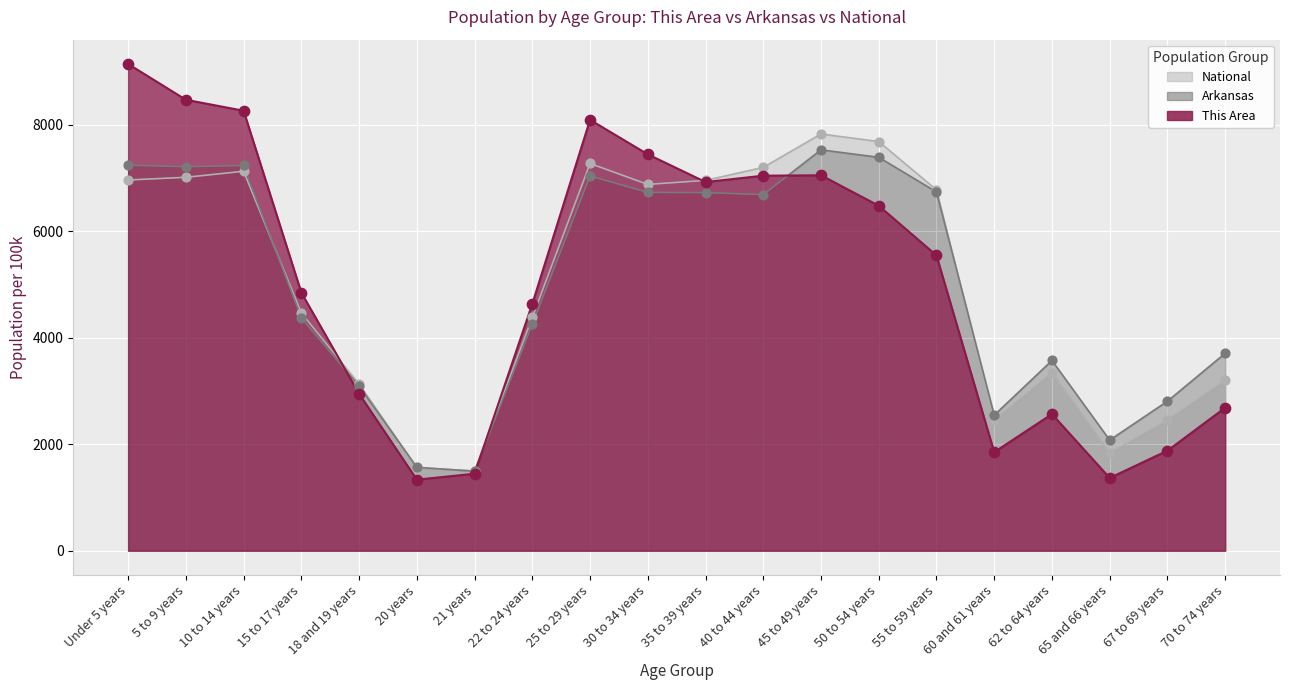

Which series has the largest total across all categories?

This Area